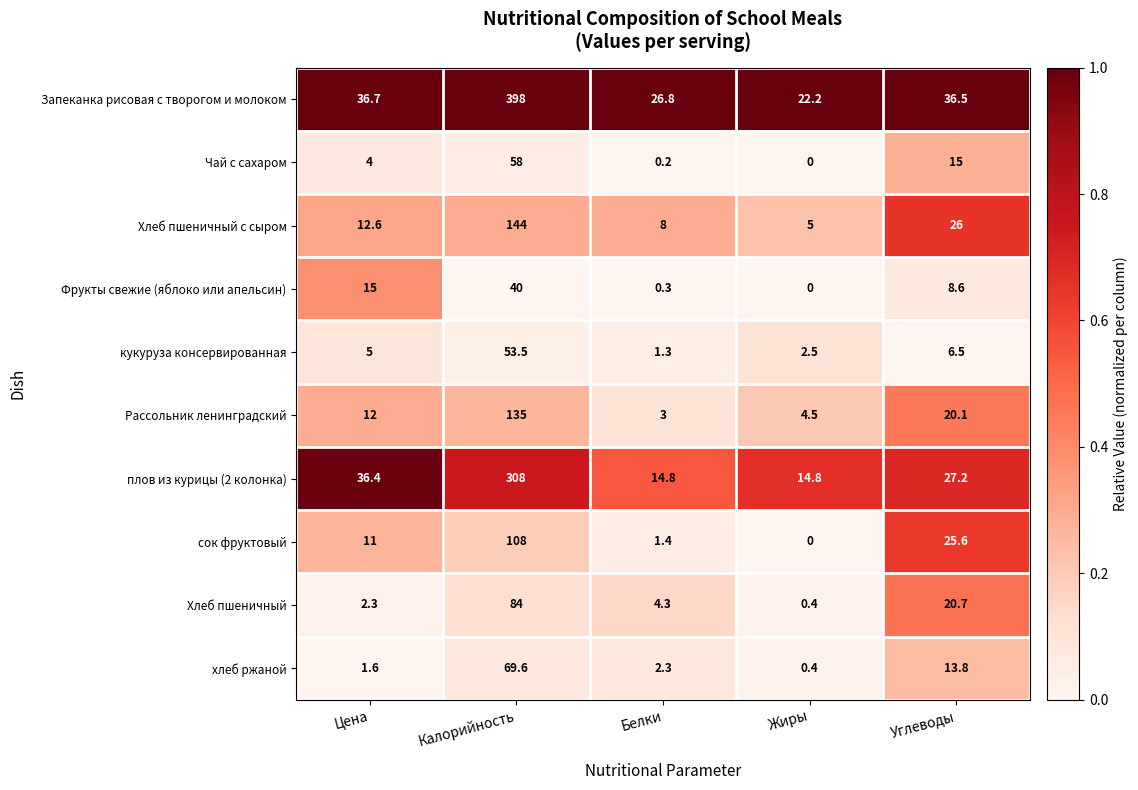

Is it true that Хлеб пшеничный с сыром equals 8.0 at Белки?

True